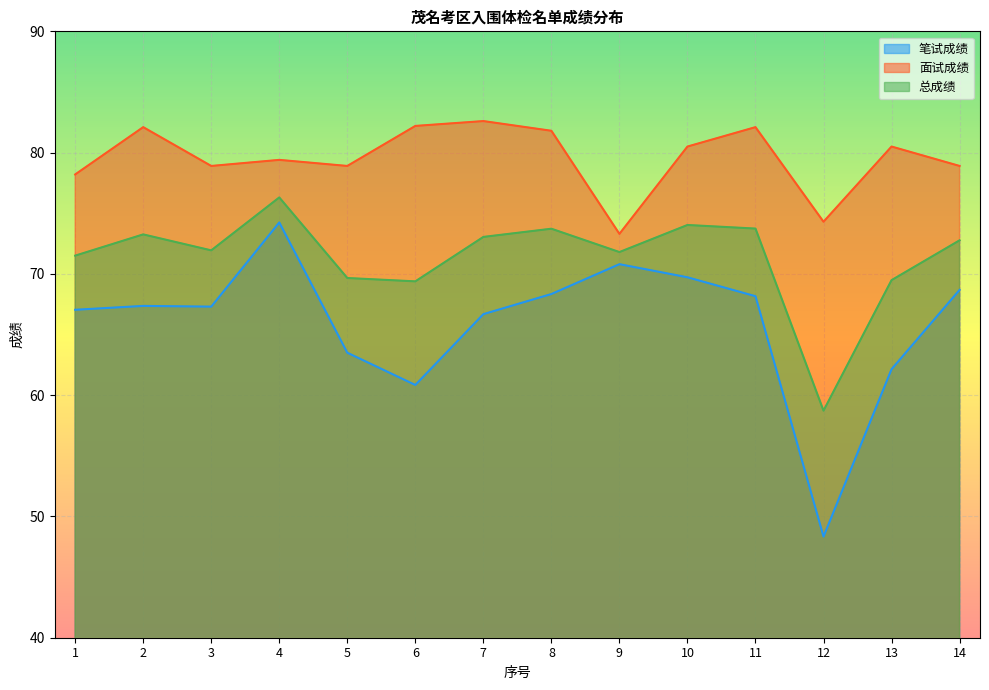

True or false: 笔试成绩 has more than 0 points higher than both neighbors.

True